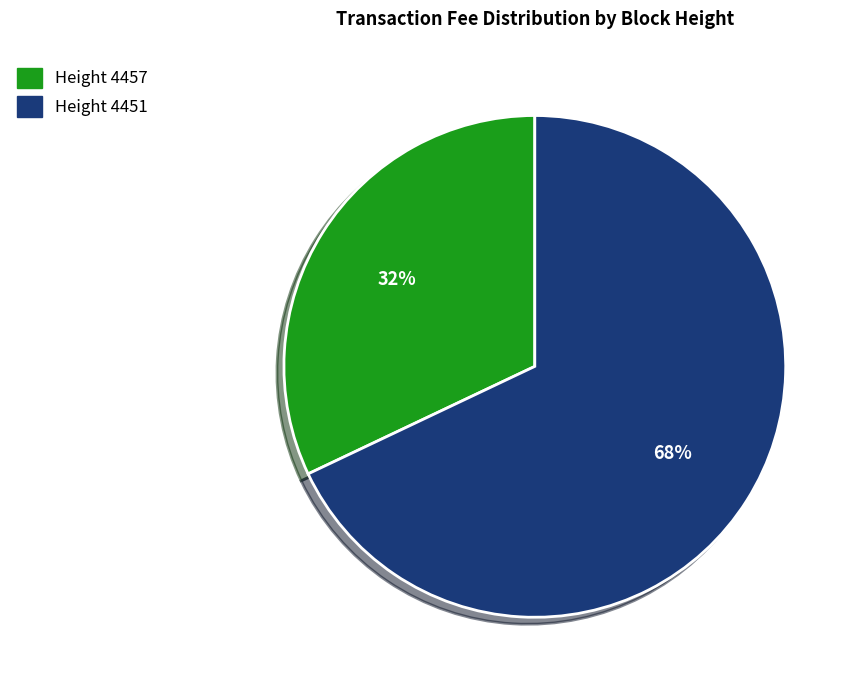

To the nearest percent, what is the difference between the largest and smallest slice percentages?

36%